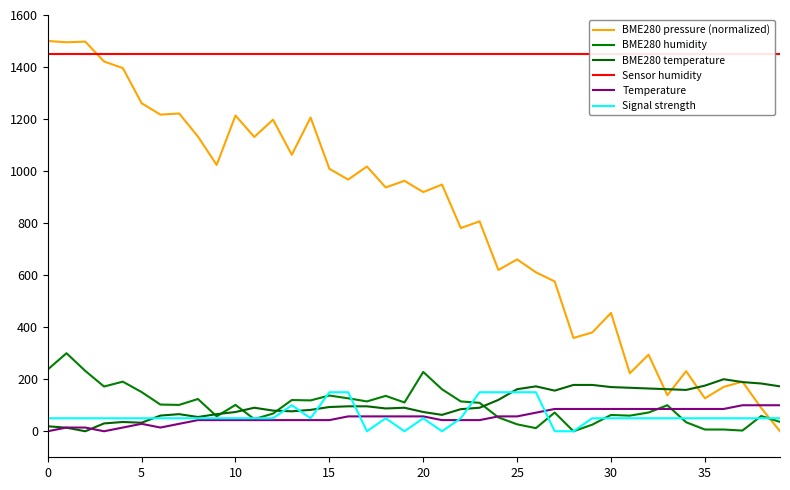

How many lines are shown in the chart?

6